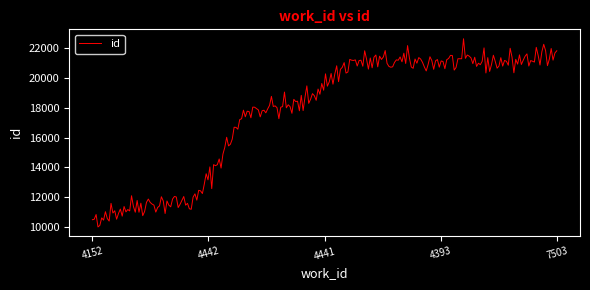

What is the maximum value shown in the chart?

22595.6